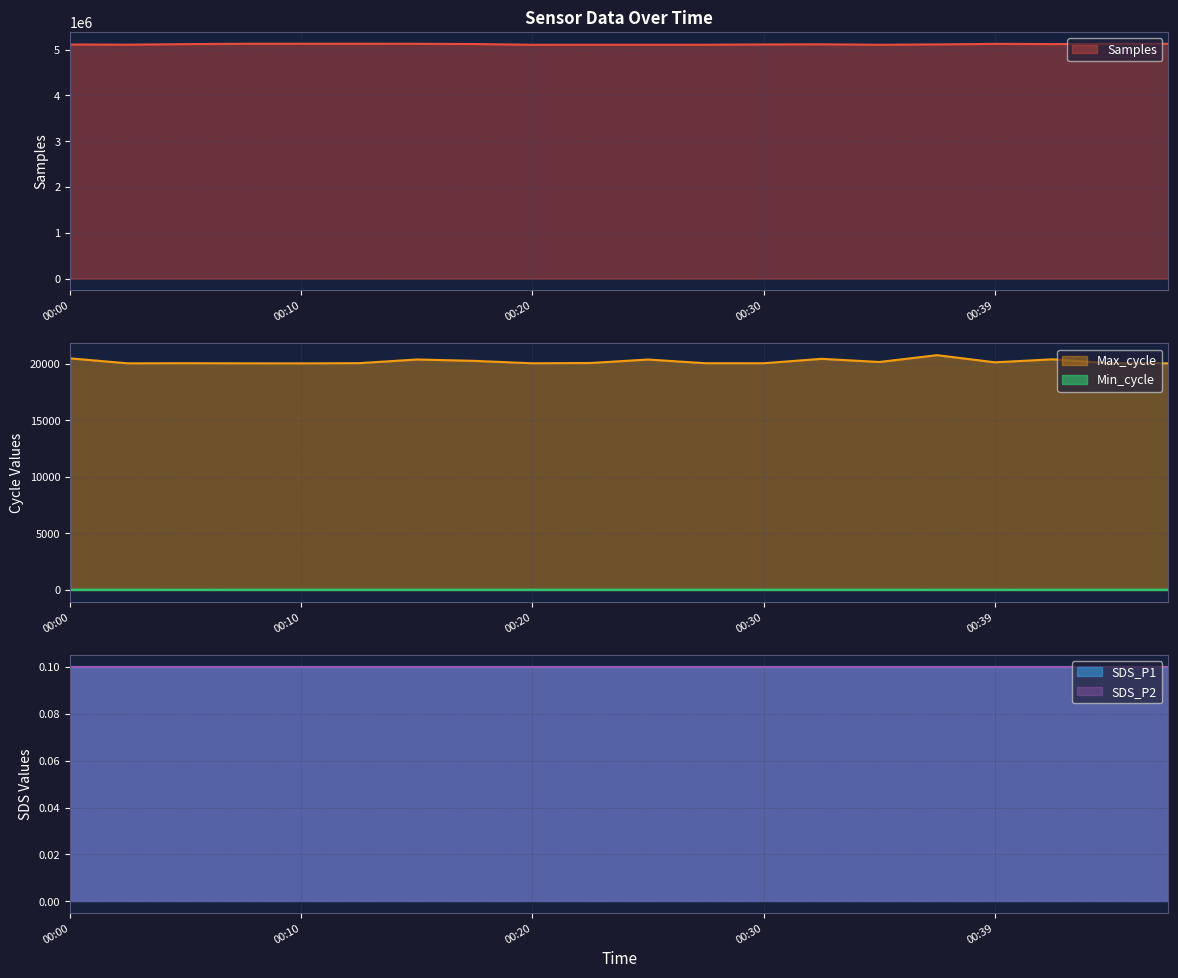

Is it true that Min_cycle equals 37 at 00:44?

False